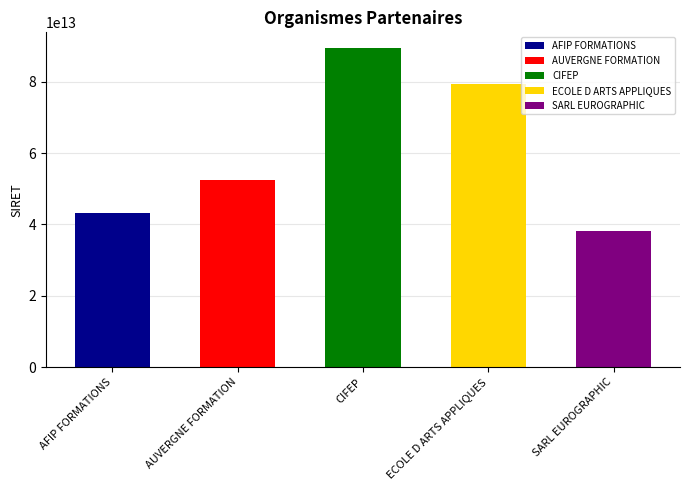

What is the label of the 2nd bar from the right?

ECOLE D ARTS APPLIQUES